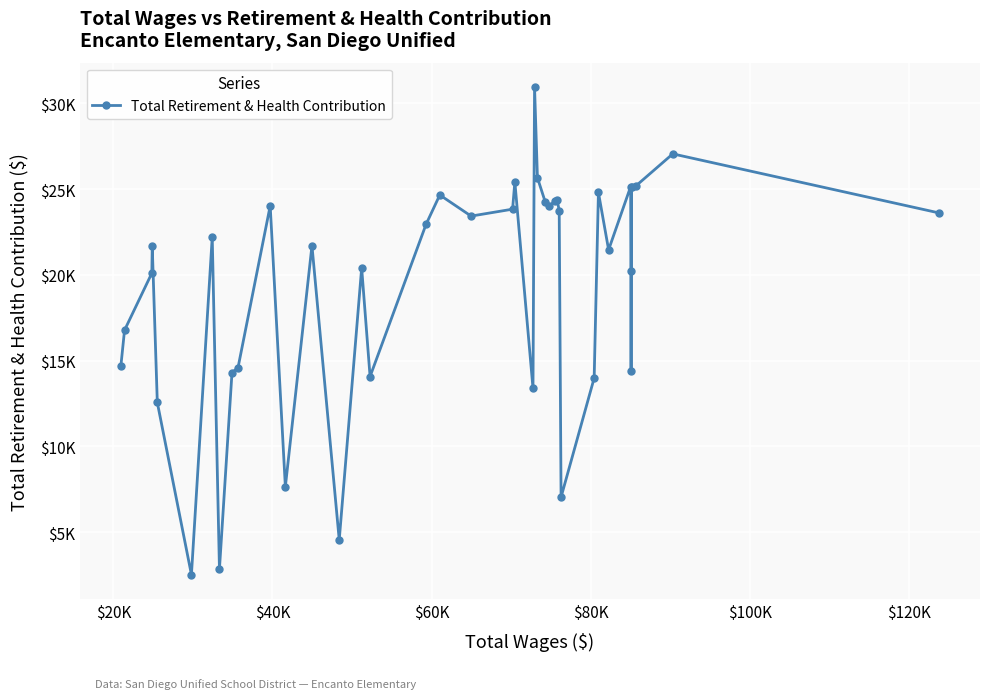

Does the chart have visible grid lines?

Yes